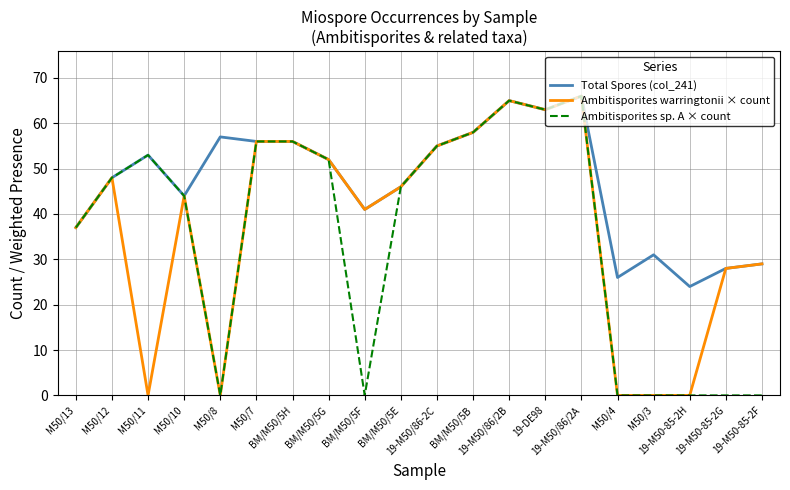

Where is Ambitisporites sp. A × count nearest to the value 33?

M50/13